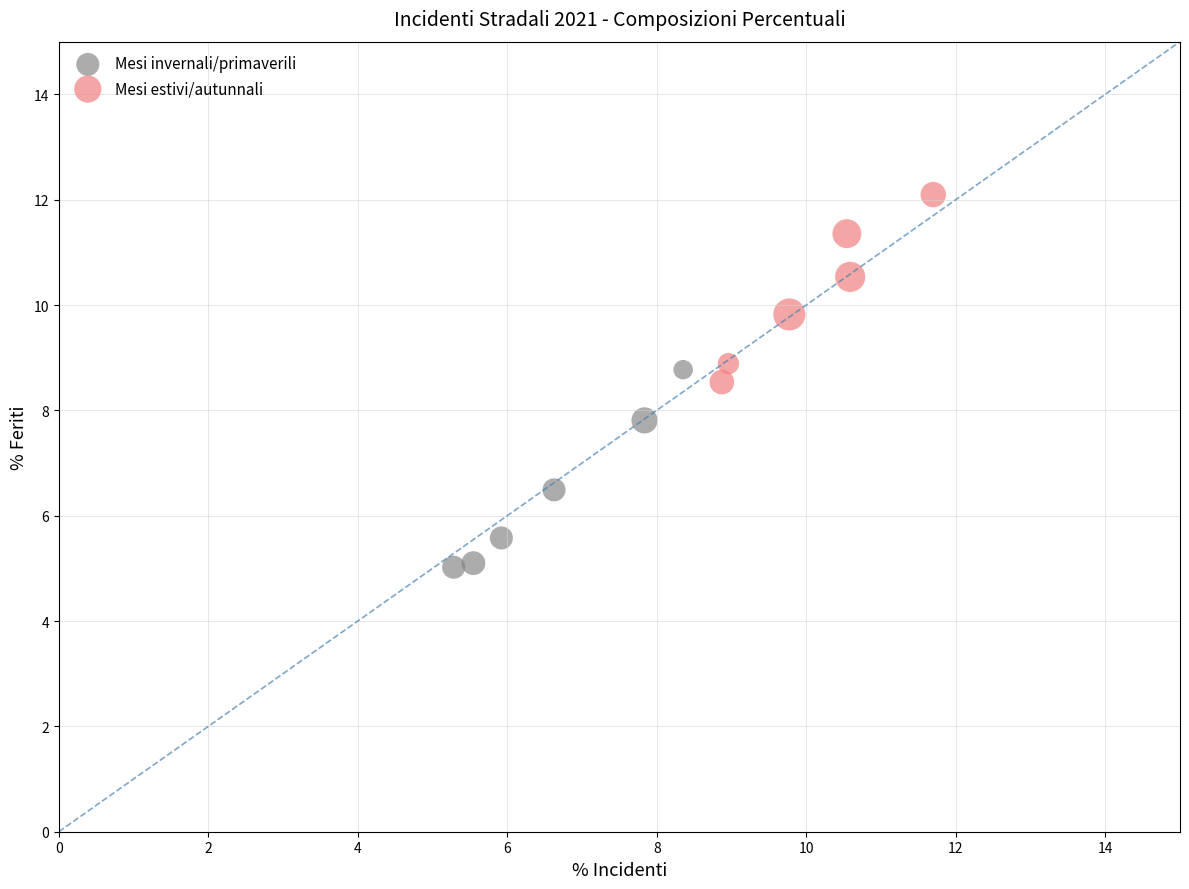

What are all the series names shown in the legend?

Mesi invernali/primaverili, Mesi estivi/autunnali